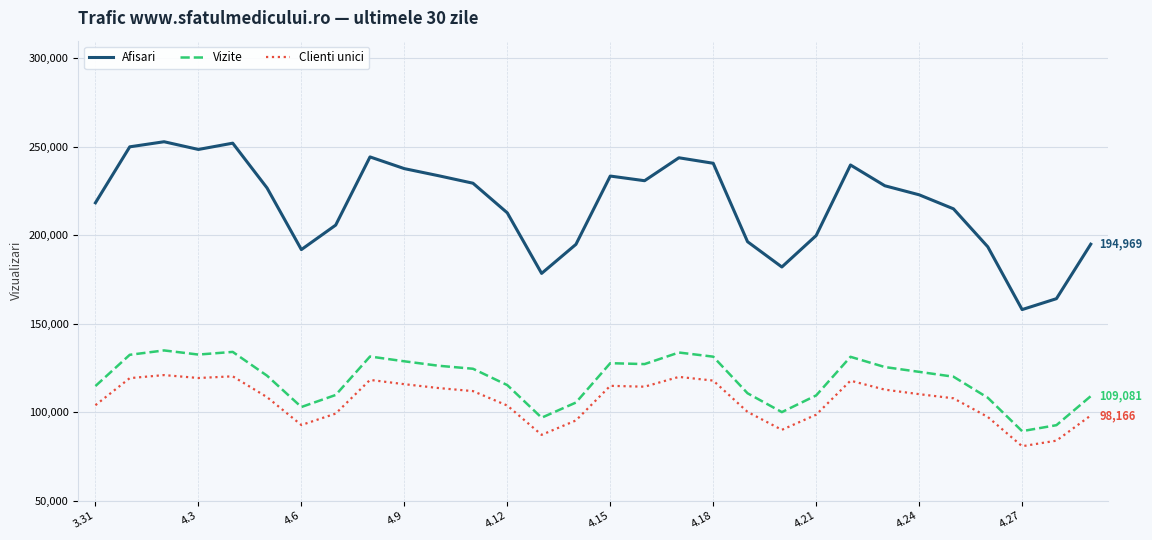

Which series has the largest total across all categories?

Afisari